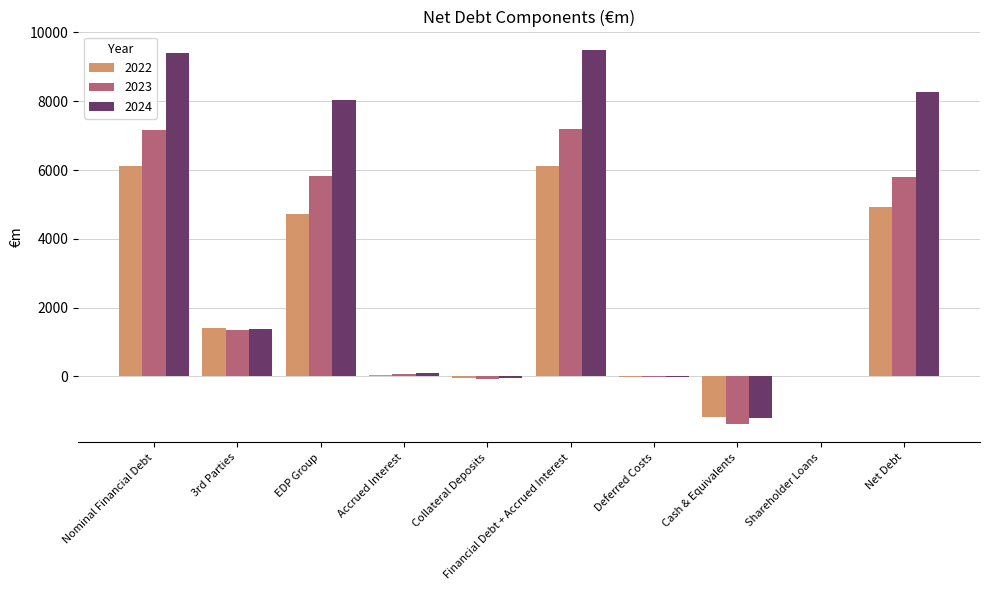

What is the maximum value for 2024?

9482.6